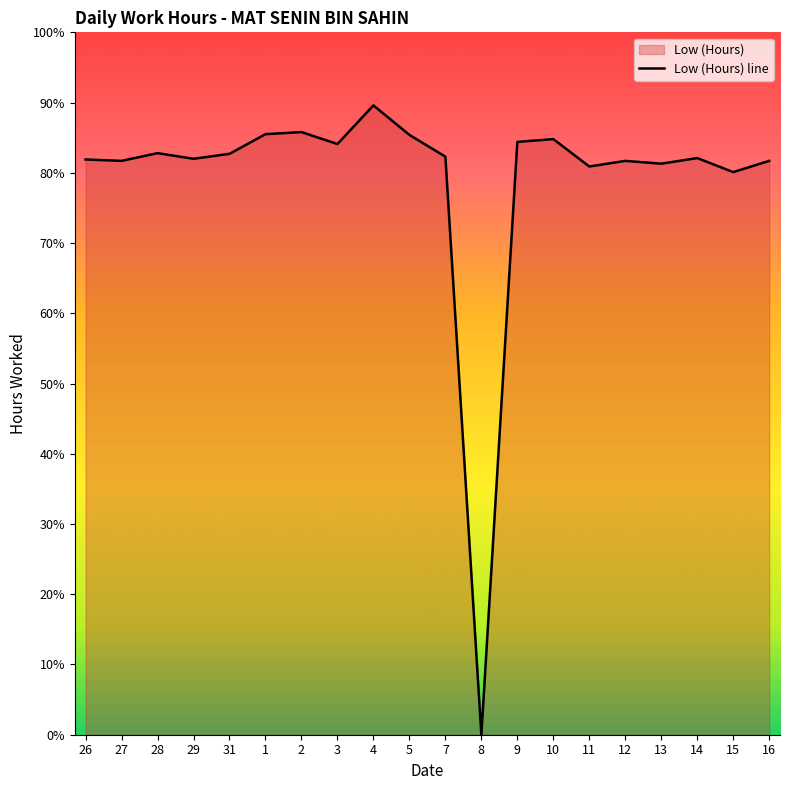

At which category does the data reach its first local valley?

27